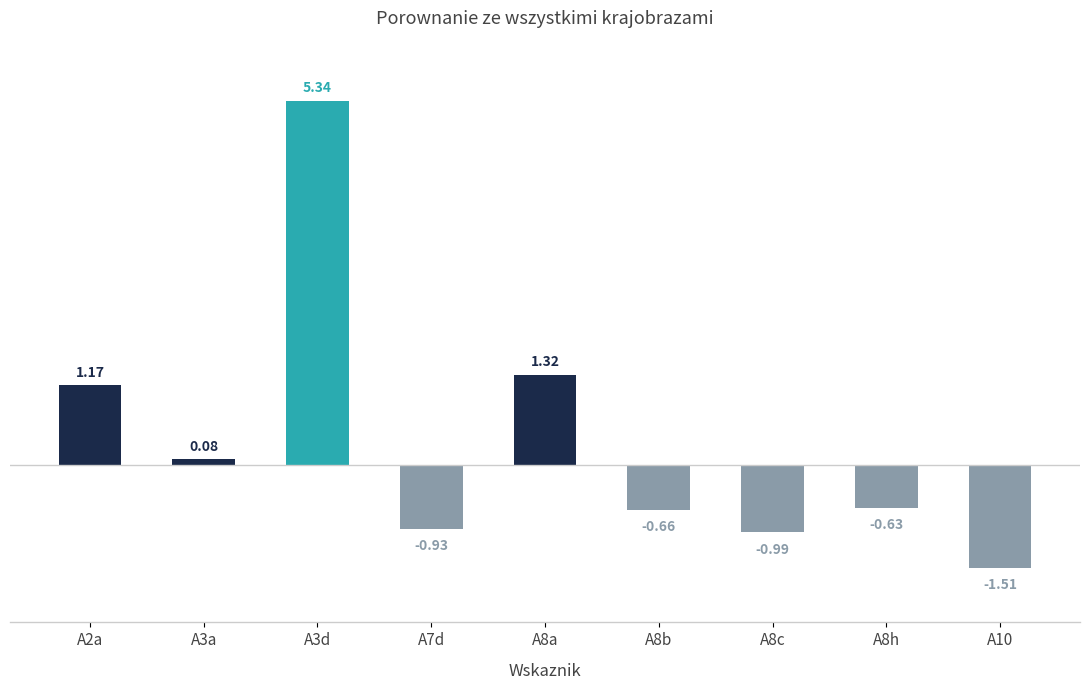

Which has a higher value, A7d or A3d?

A3d